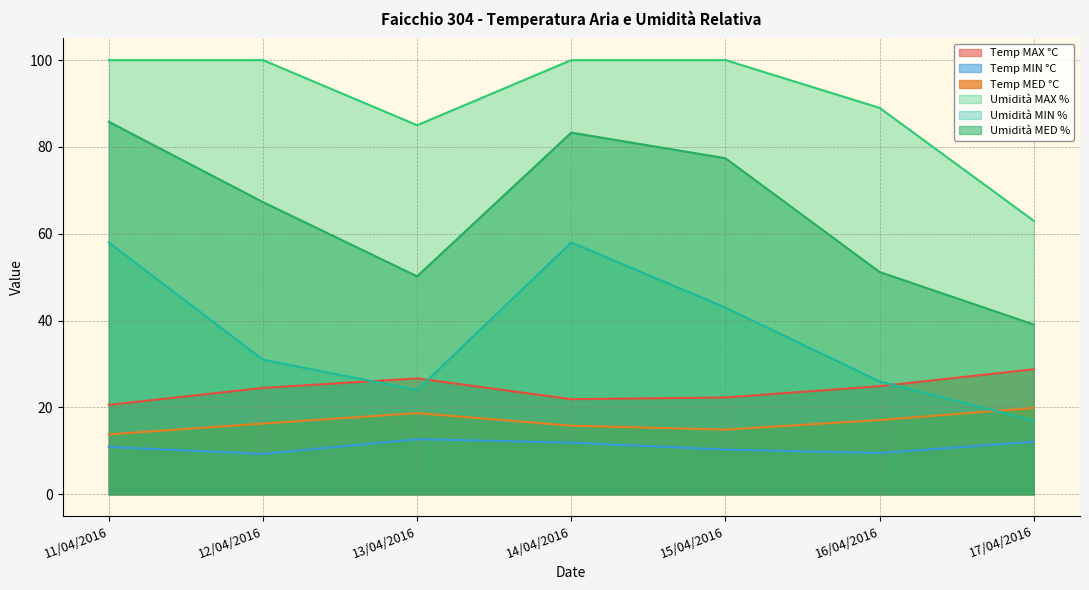

At which category does Temp MED °C reach its first local peak?

13/04/2016